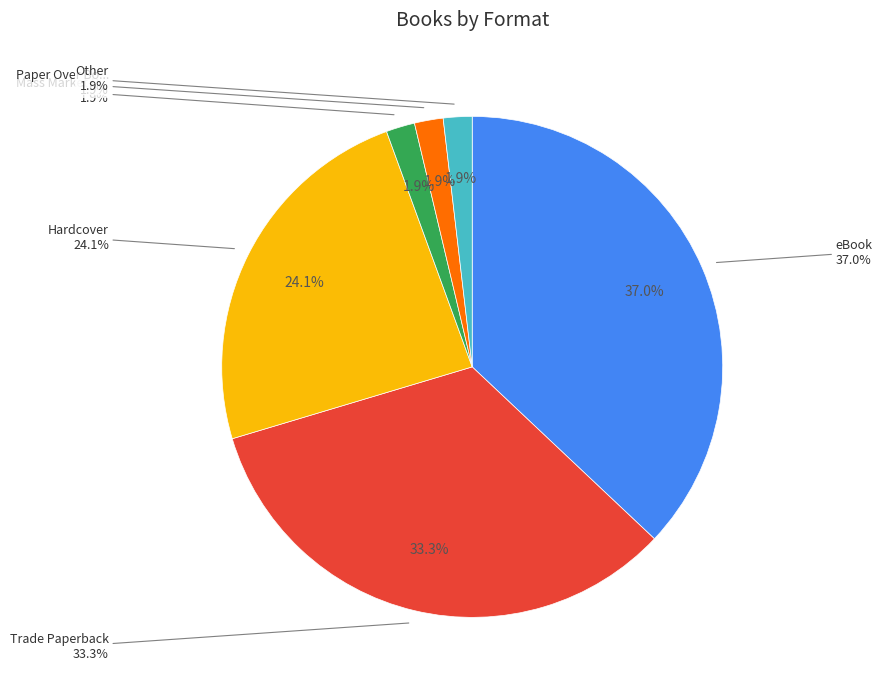

Which slice is the smallest?

Paper Over Board